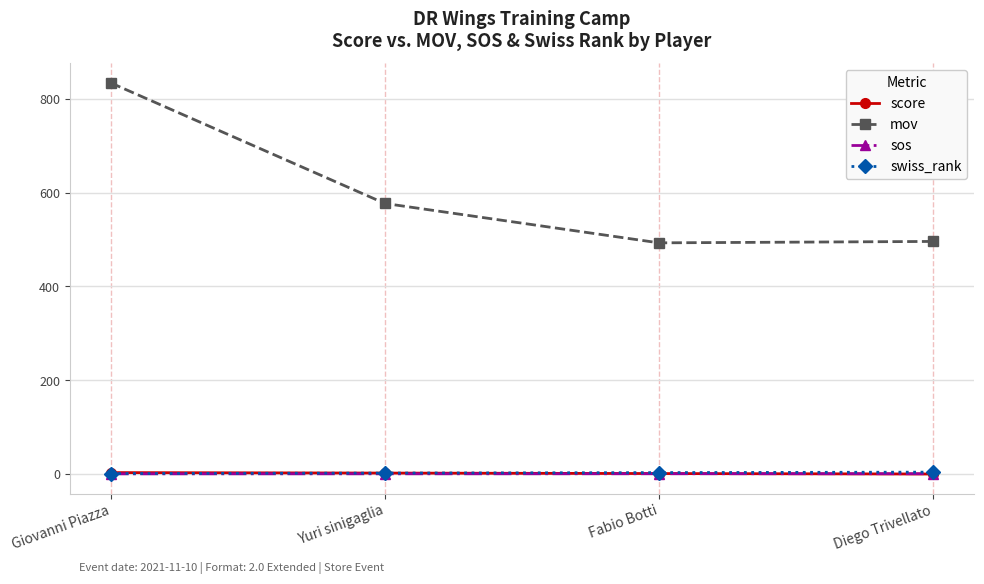

How many lines are shown in the chart?

4